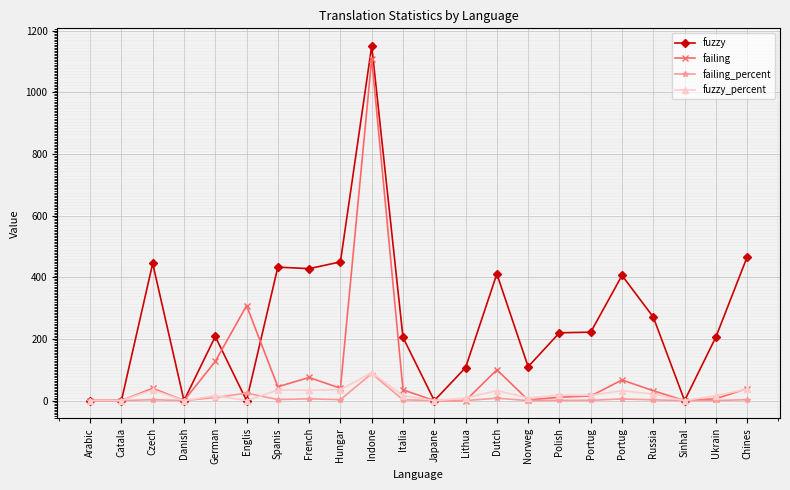

How many distinct data groups are displayed?

4